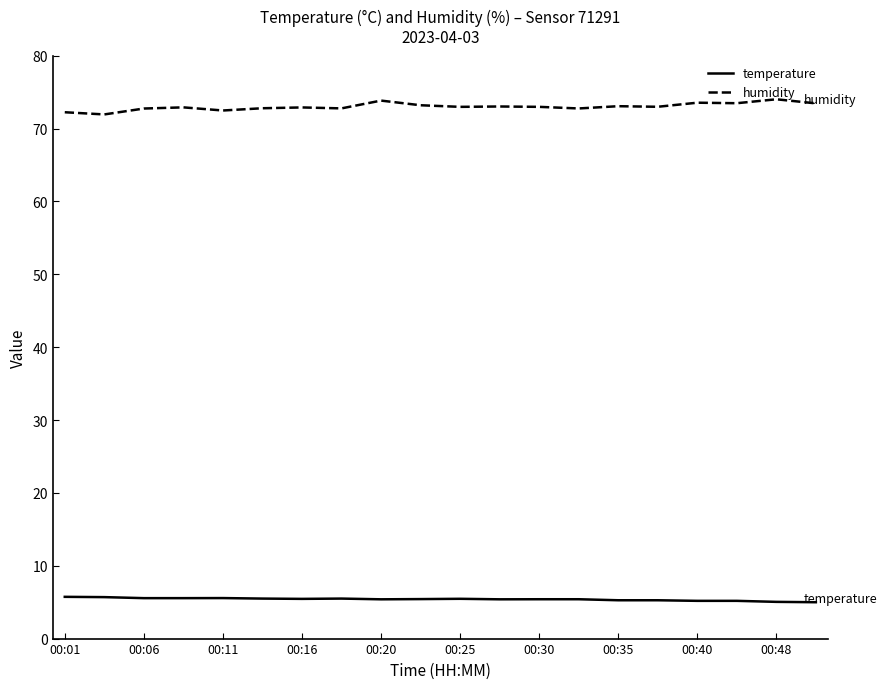

What is the minimum value for humidity?

71.9